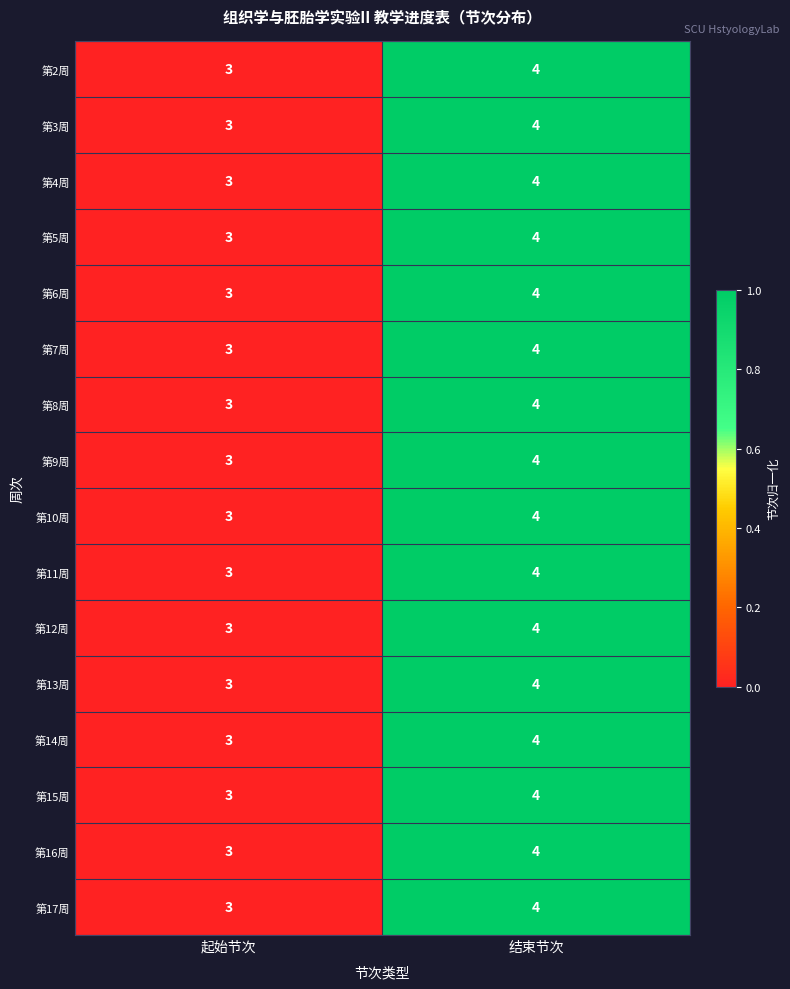

Is it true that 第15周 equals 4 at 结束节次?

True